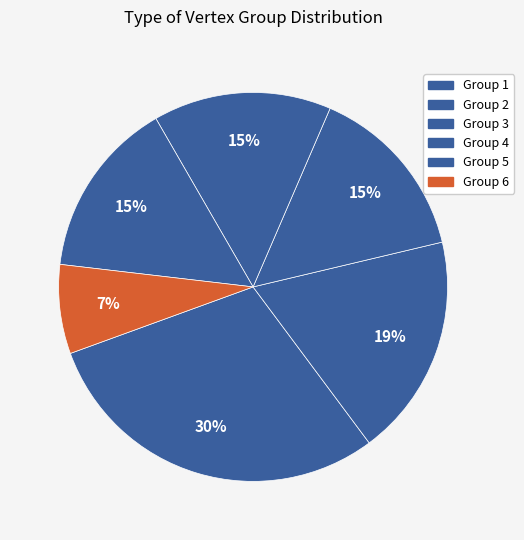

Count the number of slices in the pie.

6